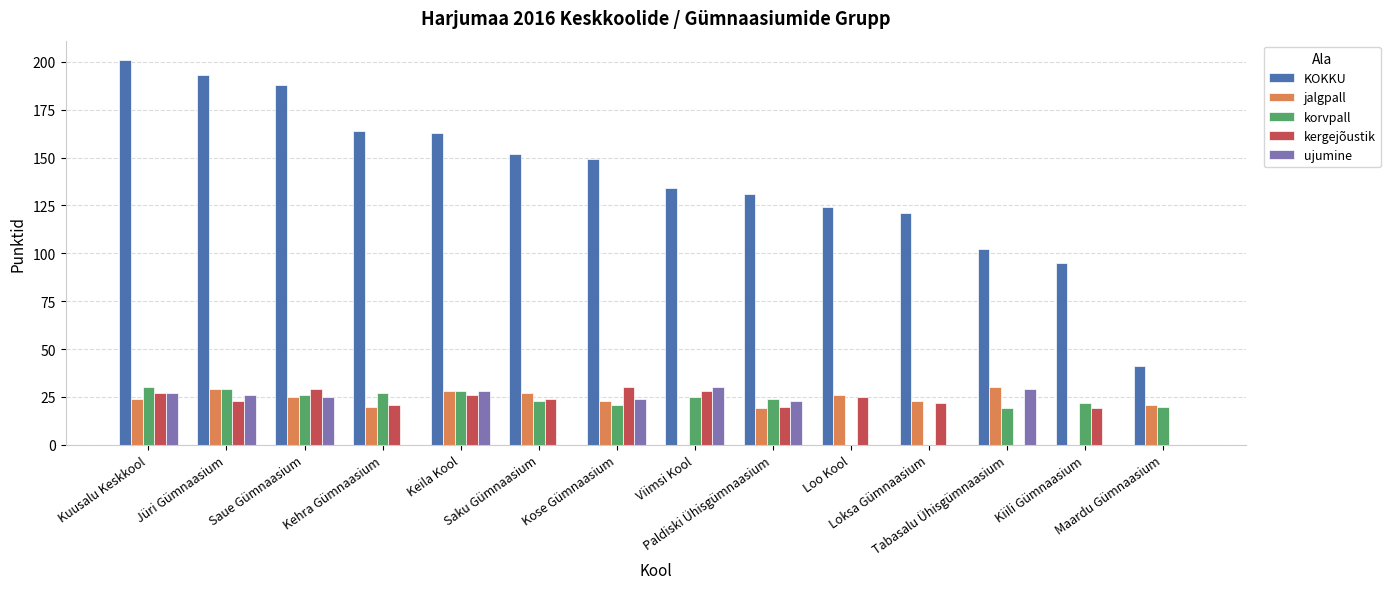

What is the maximum value shown in the chart?

201